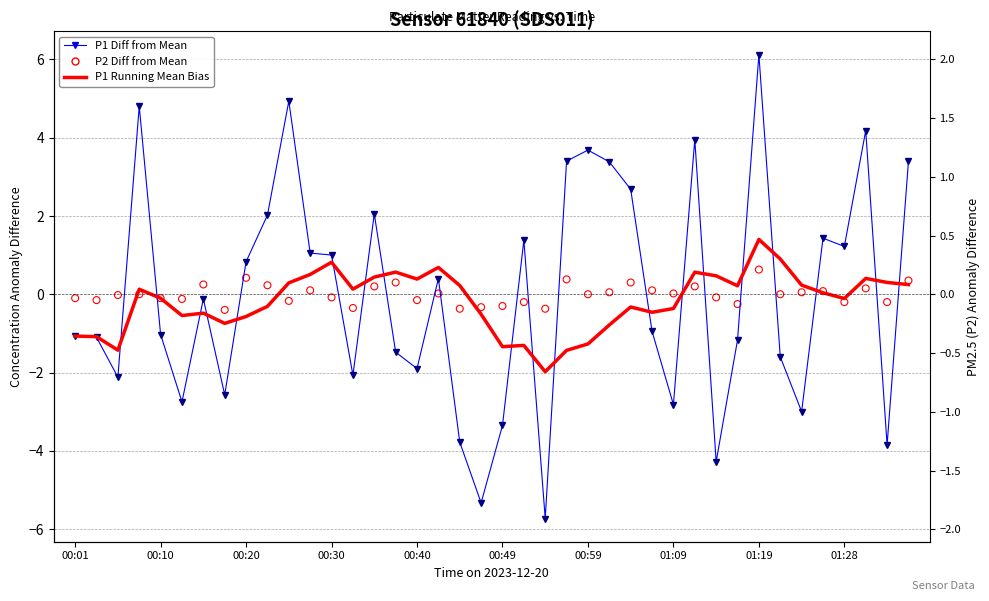

What are all the series names shown in the legend?

P1 Diff from Mean, P1 Running Mean Bias, P2 Diff from Mean